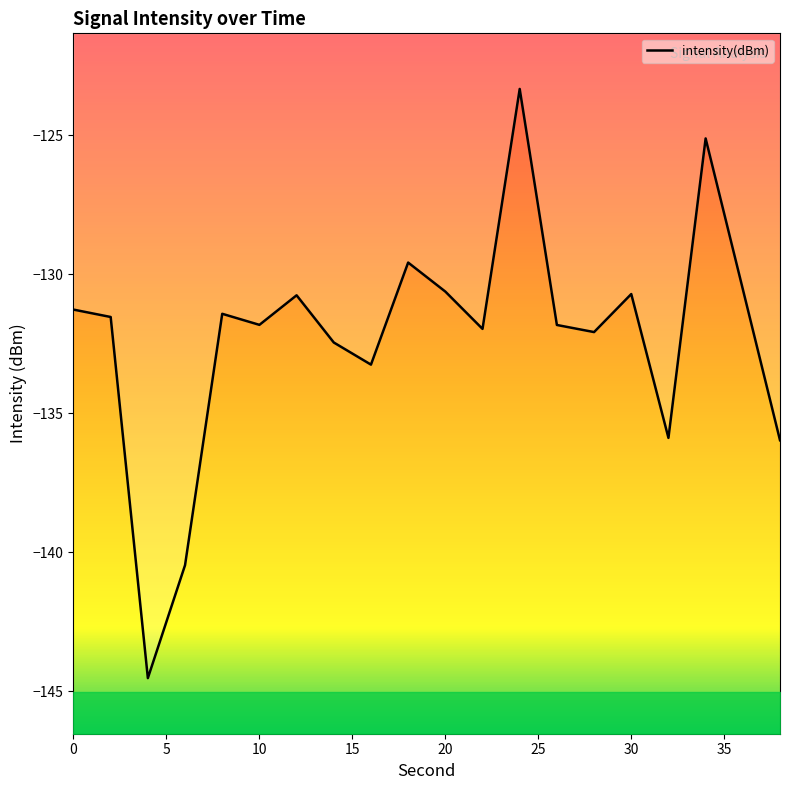

How many data points are less than -131?

13